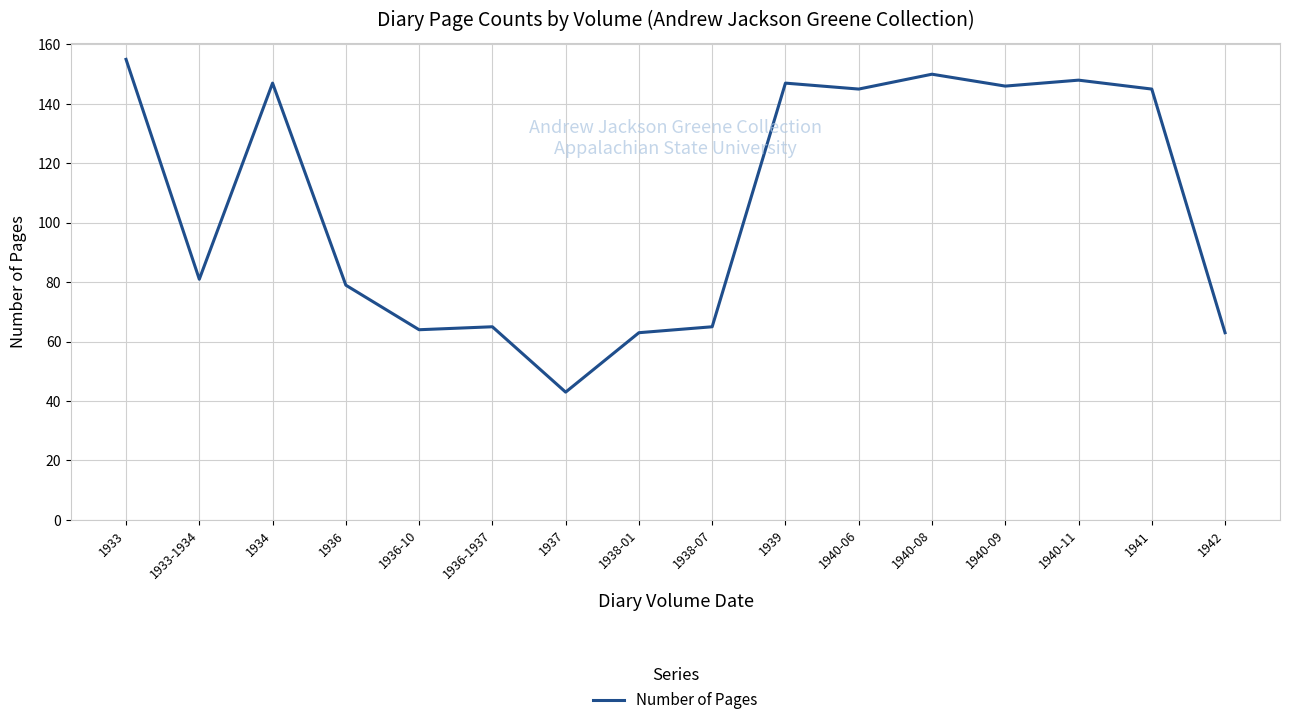

What position from the left is 1940-06?

11